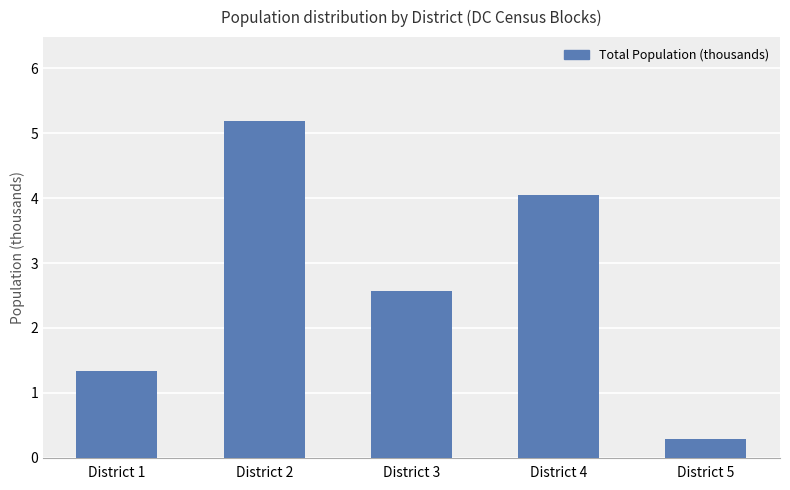

The chart shows a value of 7.2 at District 4. True or false?

False